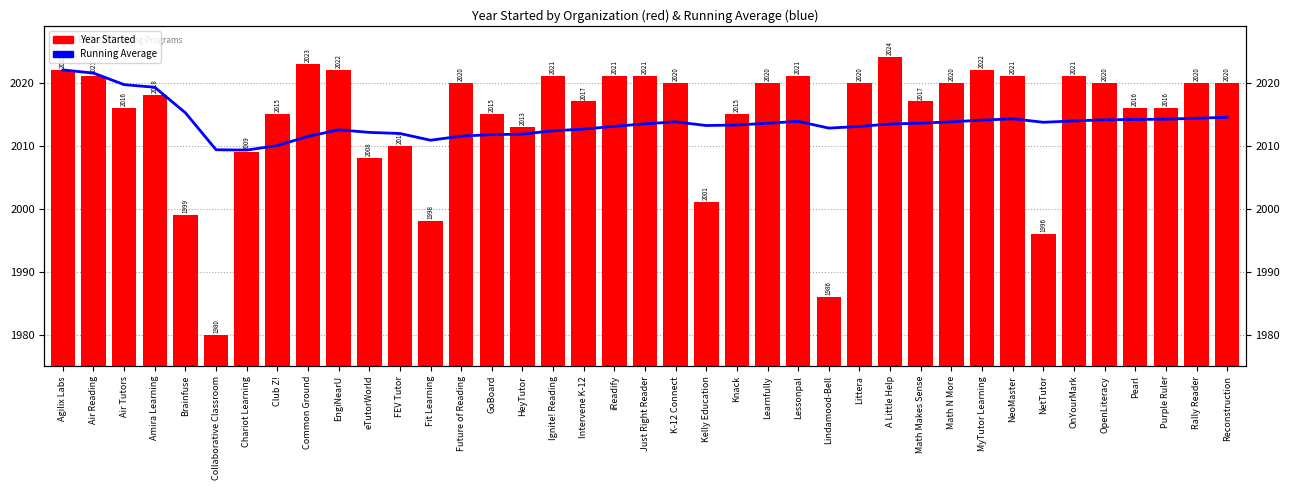

At which label does Running Average first exceed 2013?

Agilix Labs